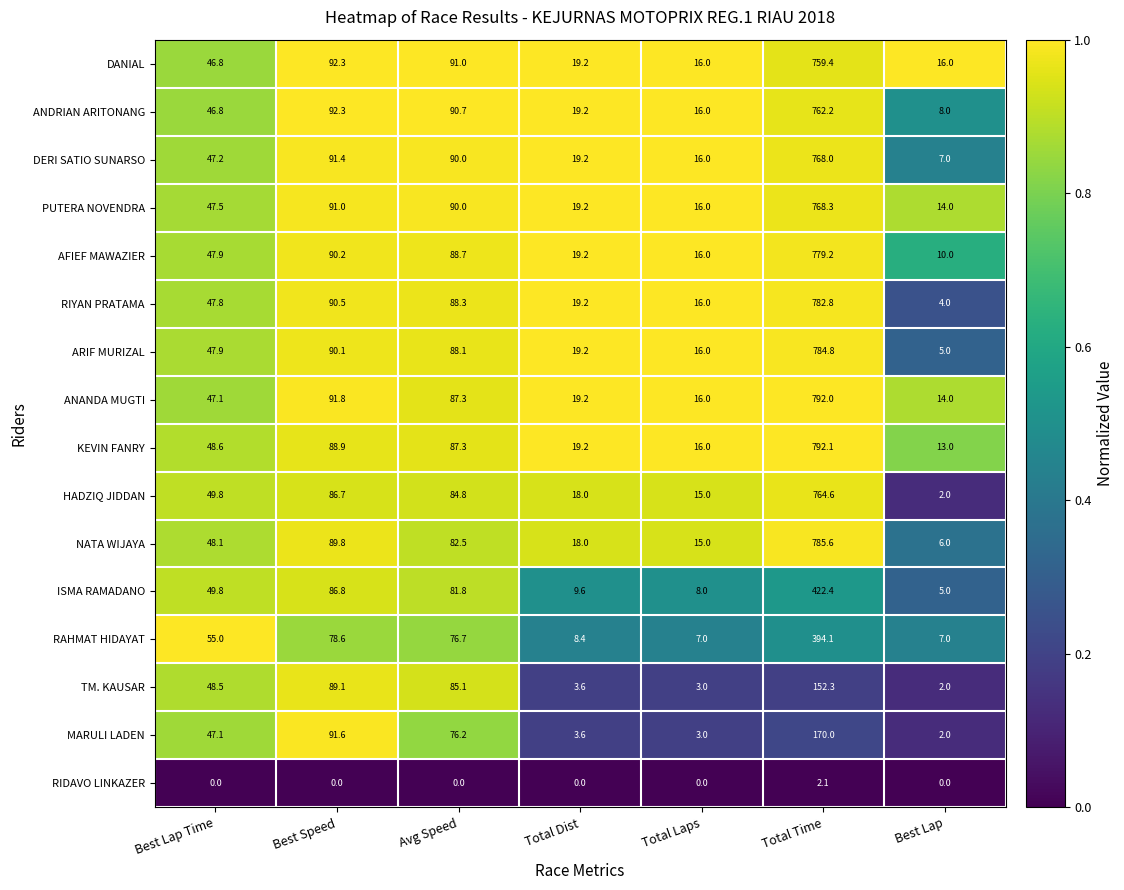

At which category is the sum across all series the highest?

Total Time